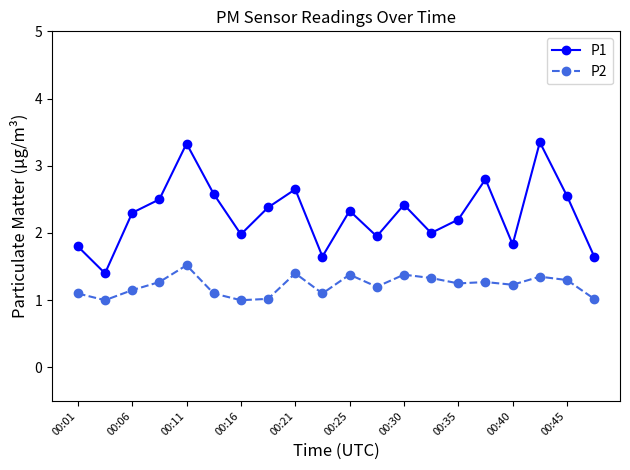

What is the greatest value displayed?

3.4